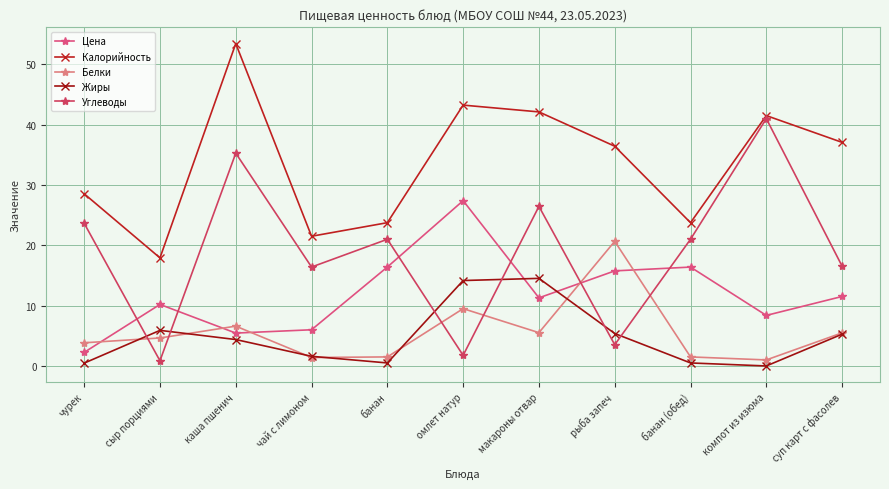

At which label does Калорийность reach its minimum?

сыр порциями